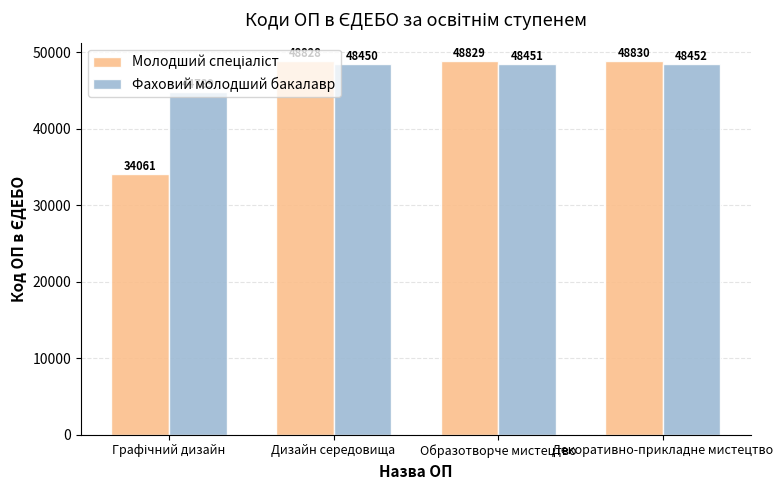

Does the chart contain stacked bars?

No